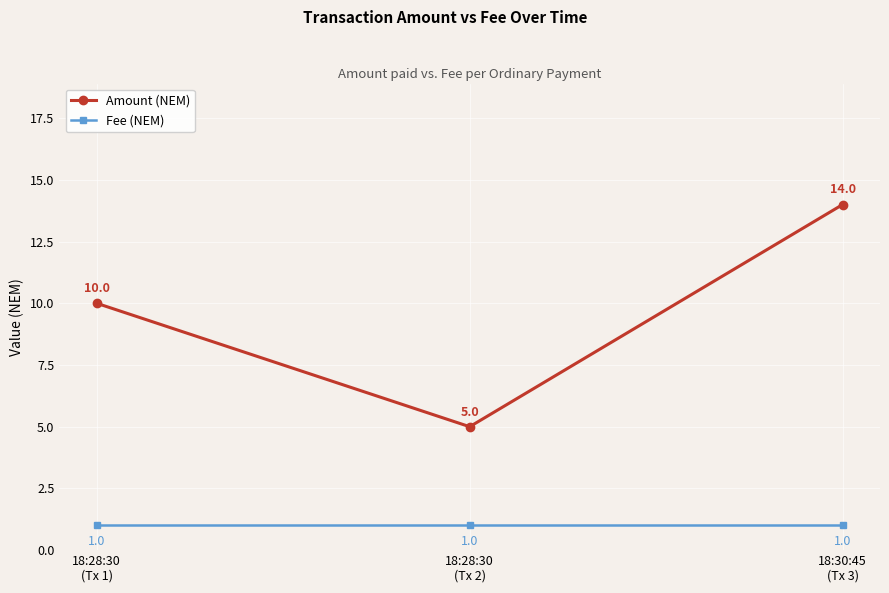

What is the spread (max minus min) of values at 18:28:30
(Tx 2)?

4